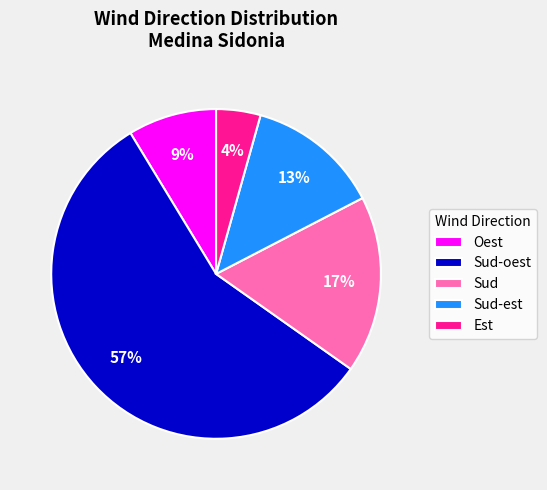

Which has a higher value, Est or Sud-oest?

Sud-oest